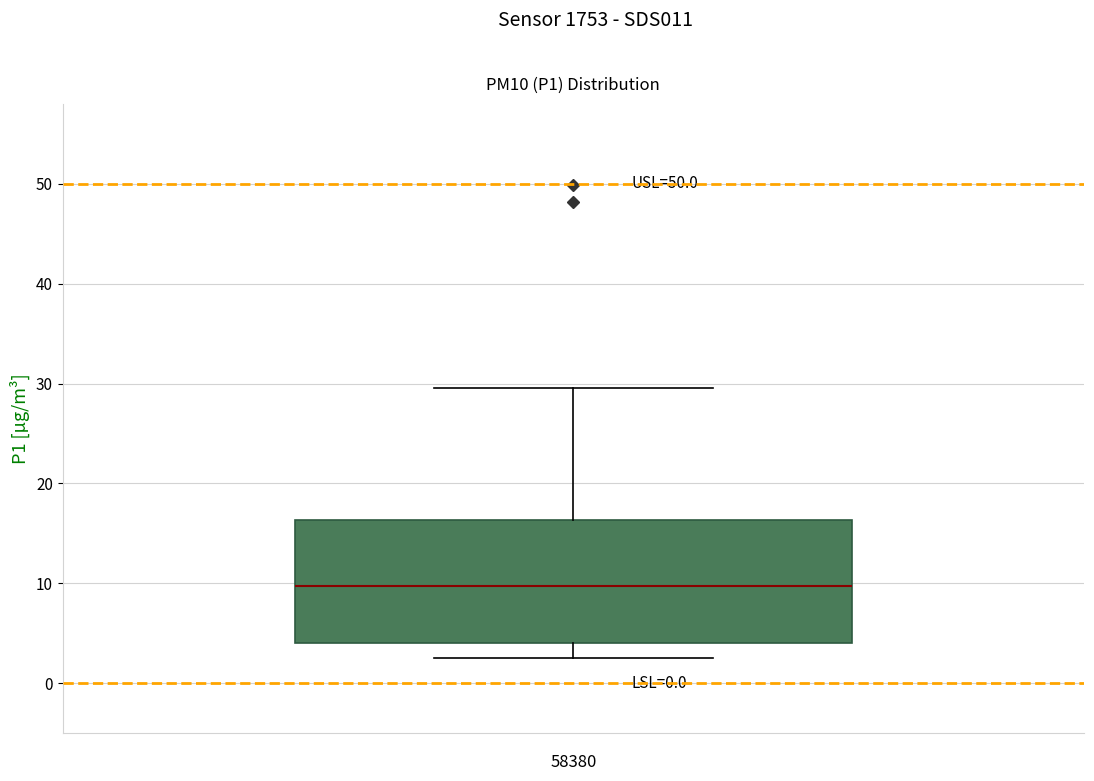

Transcribe this box plot: give where the median line is, the range the box spans, and where the two whiskers end, as read against the y-axis. The values are not printed on the chart, so give them approximately, as read against the axis.

median 10, box 4 to 16, whiskers 3 to 30